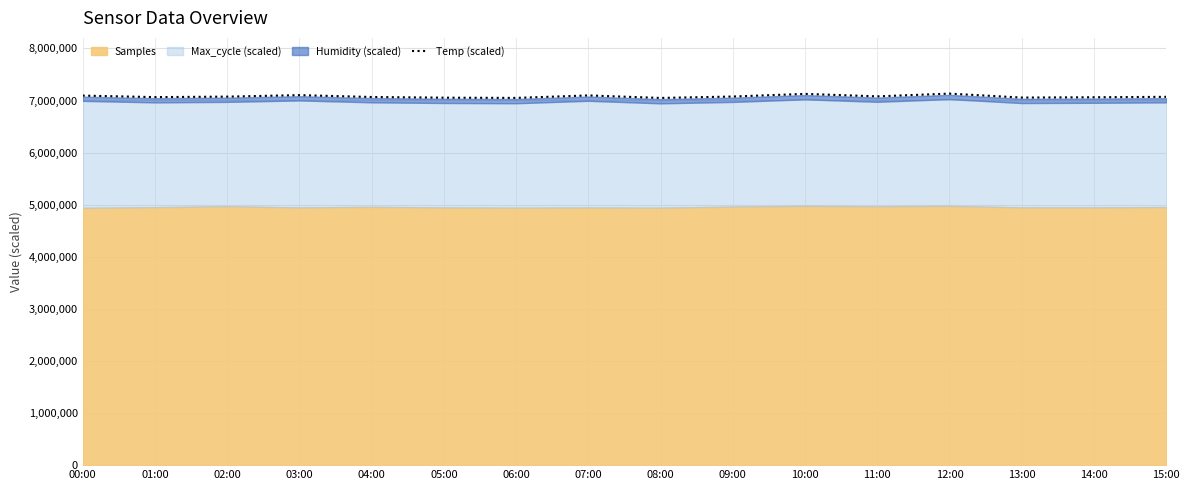

What is the sum of all values?

113247863